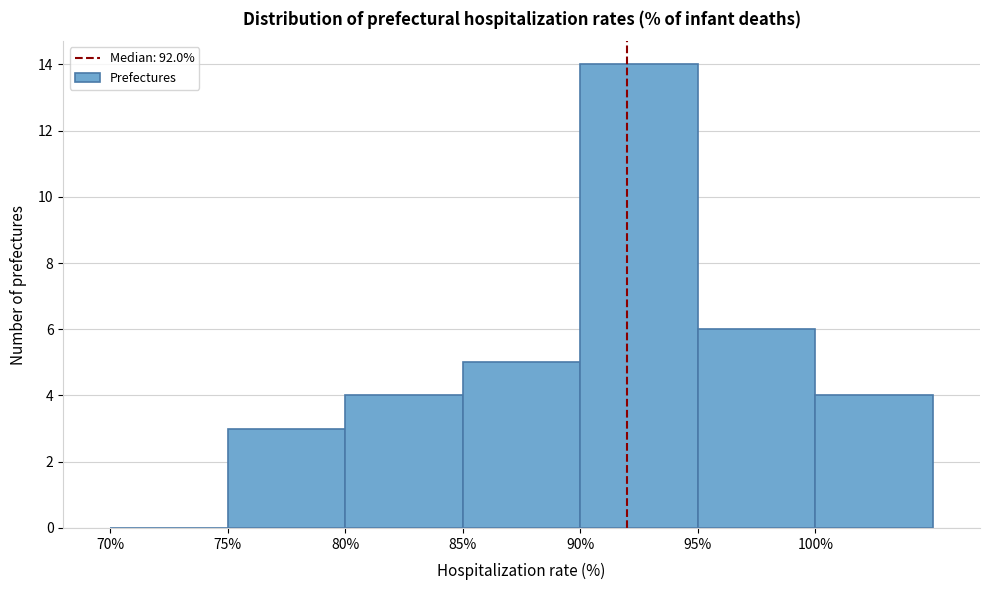

Reading left to right, list every bar in this chart as the range it spans on the x-axis followed by its height. The values are not printed on the chart, so give them approximately, as read against the axis.

70 to 75: 0
75 to 80: 3
80 to 85: 4
85 to 90: 5
90 to 95: 14
95 to 100: 6
100 to 105: 4